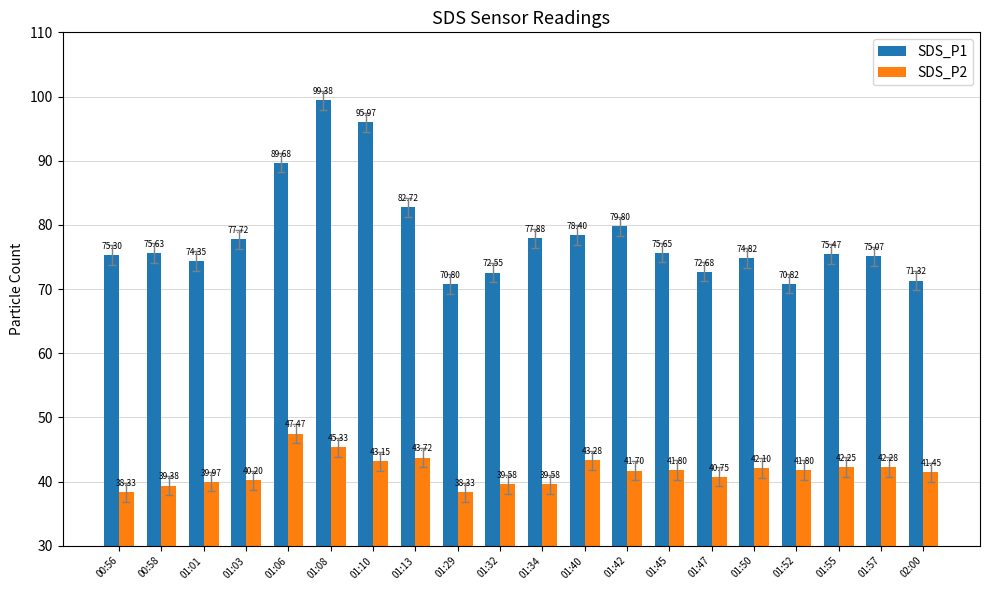

Which label corresponds to the largest value in the chart?

01:08